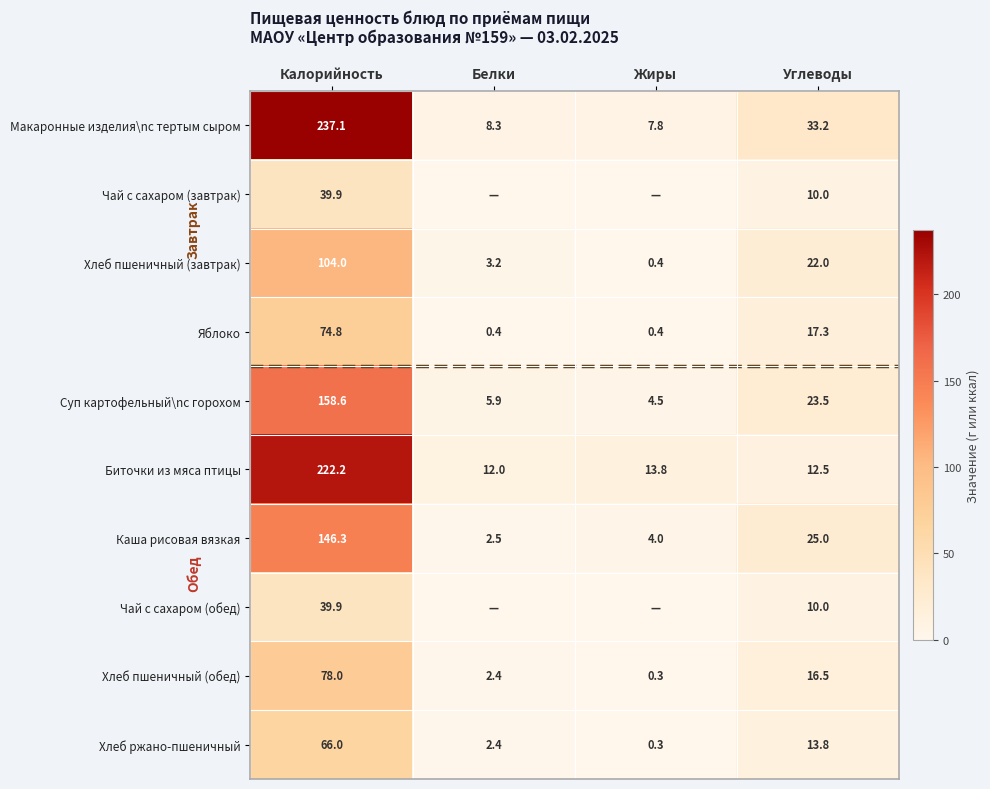

What is the spread (max minus min) of values at Углеводы?

23.2